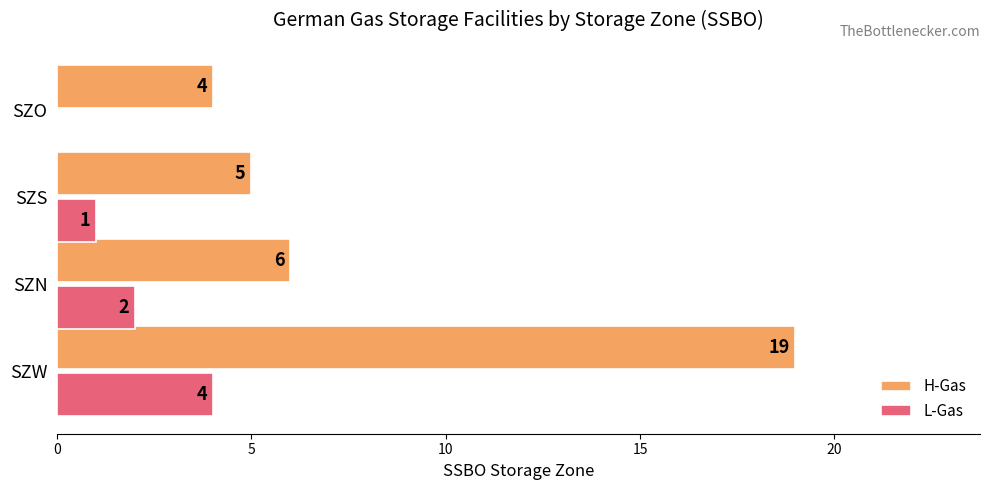

Is it true that L-Gas equals 1 at SZW?

False